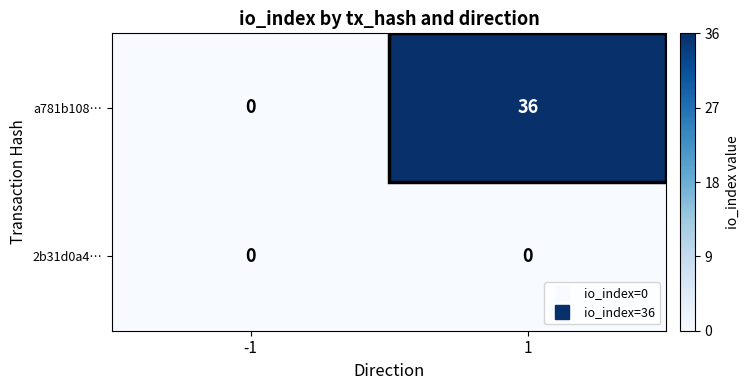

At how many categories does at least one series exceed 34?

1